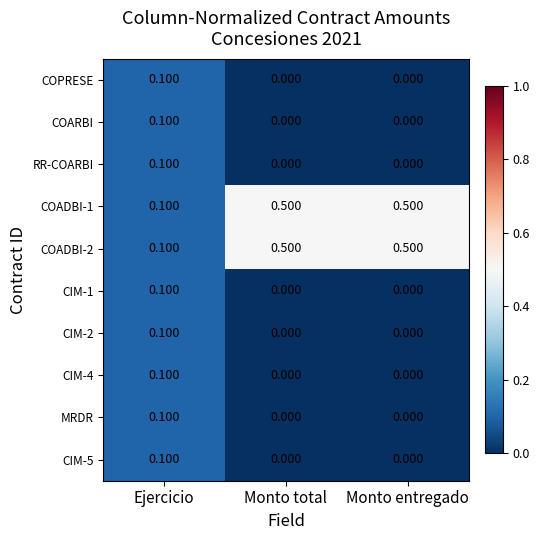

Which category has the highest value in the CIM-4 series?

Ejercicio